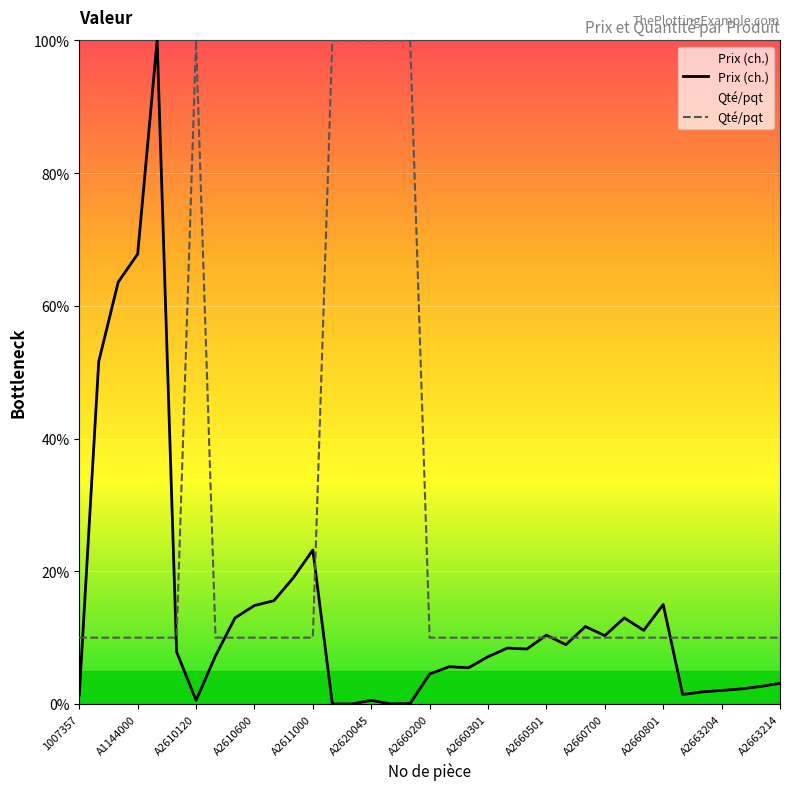

What is the difference between the highest and lowest values at A2611000?

13.2